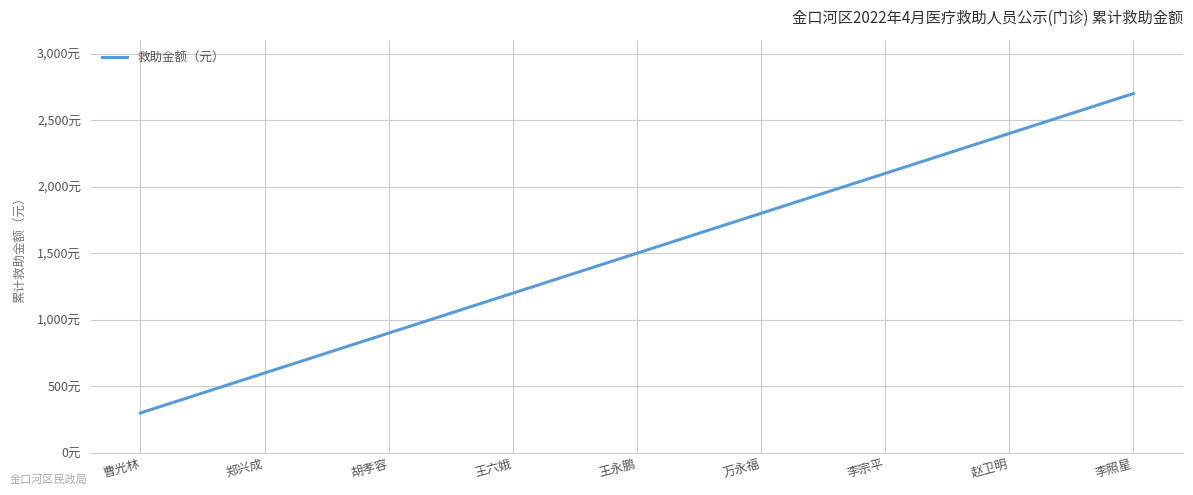

At which category does the chart reach its minimum across all series?

曹光林